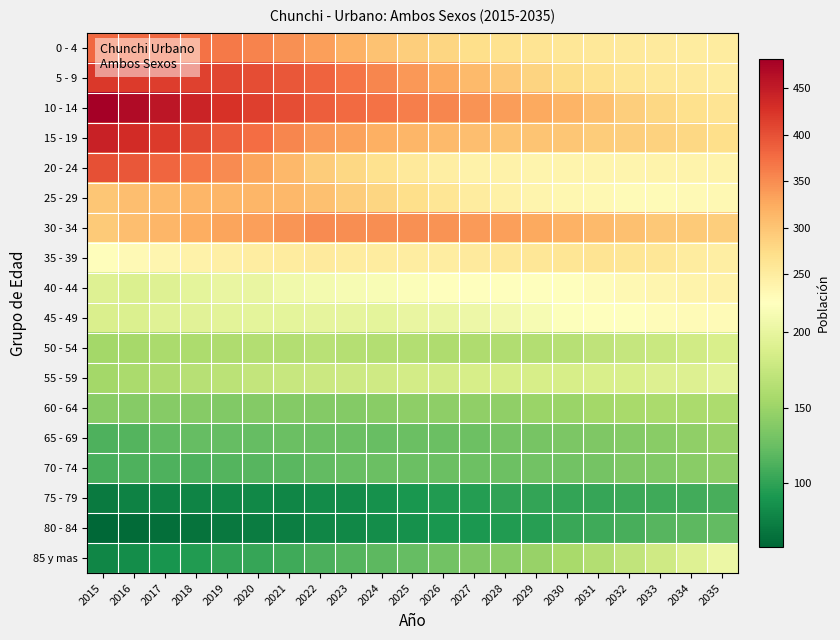

What is the total value across all series at 2026?

3847